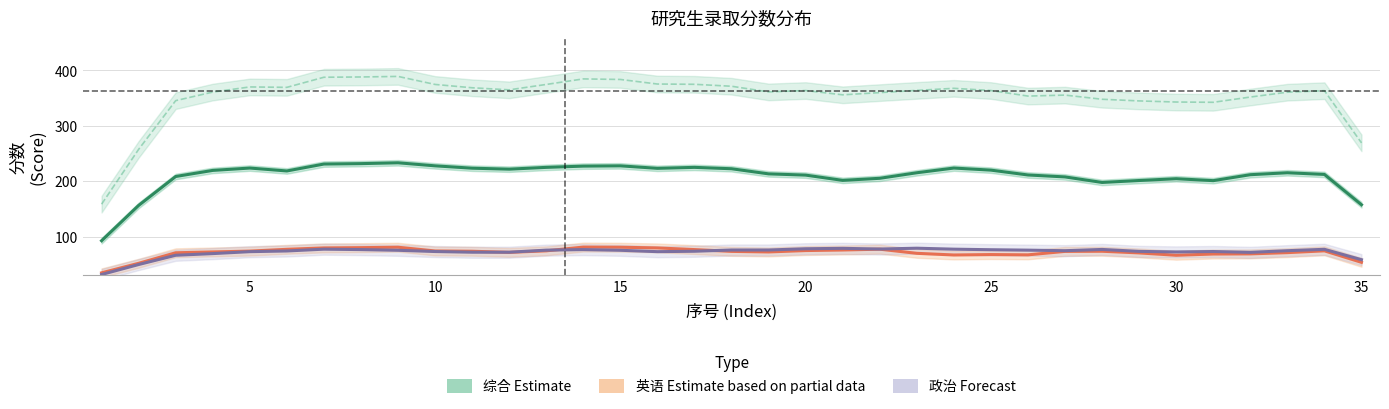

True or false: 英语 (Partial Estimate) has a value of 80.8 at 15.

True